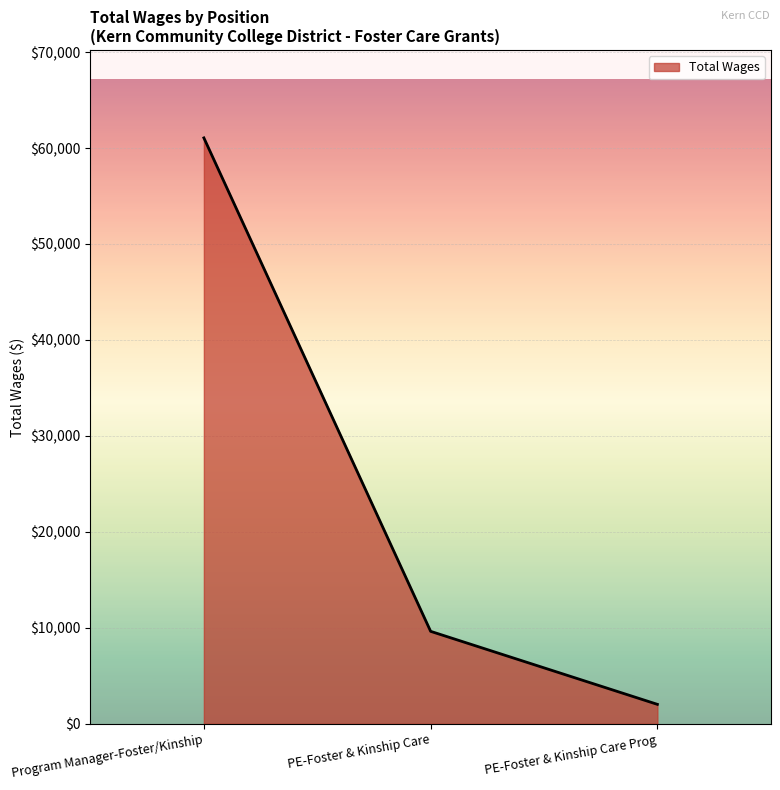

How many lines are shown in the chart?

1